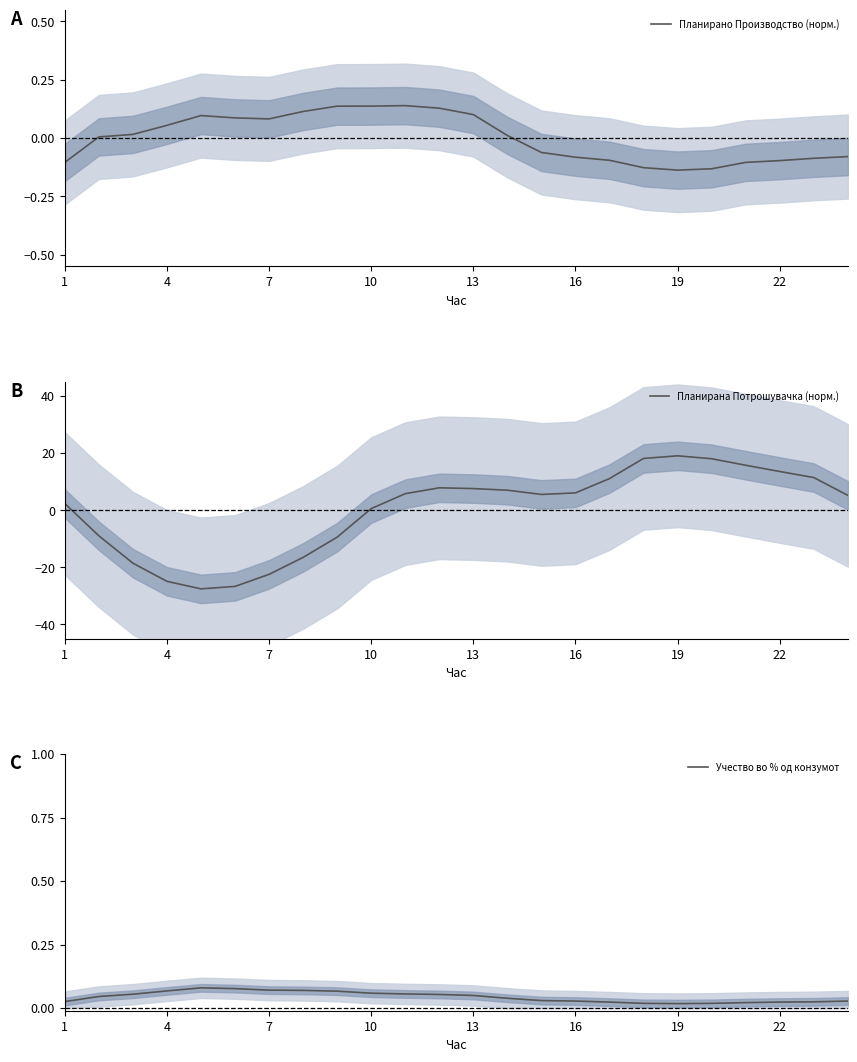

True or false: Планирано Производство (норм.) has a value of -0.1 at 1.

True